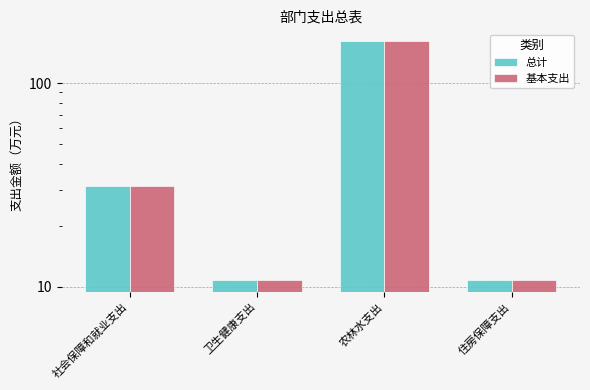

At which label does 总计 reach its peak?

农林水支出